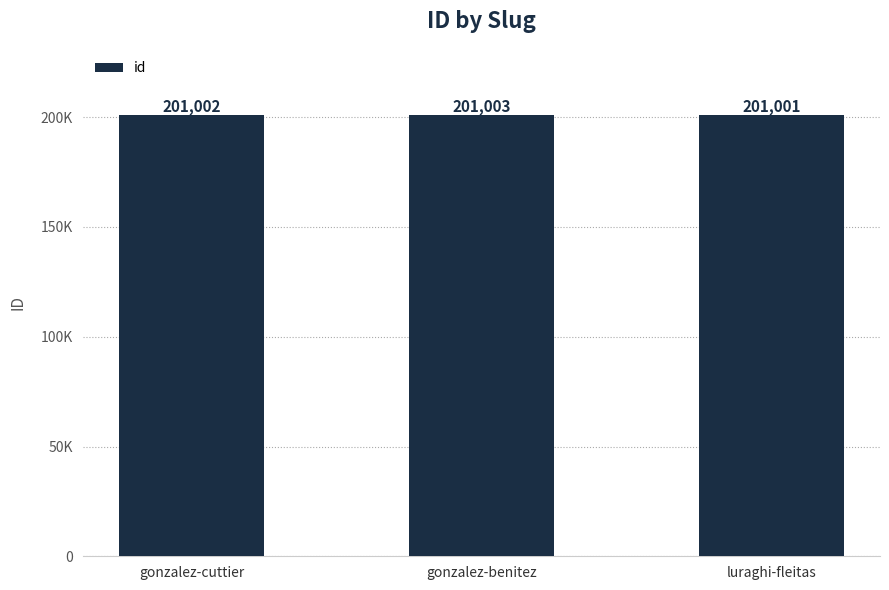

Are the bars horizontal?

No